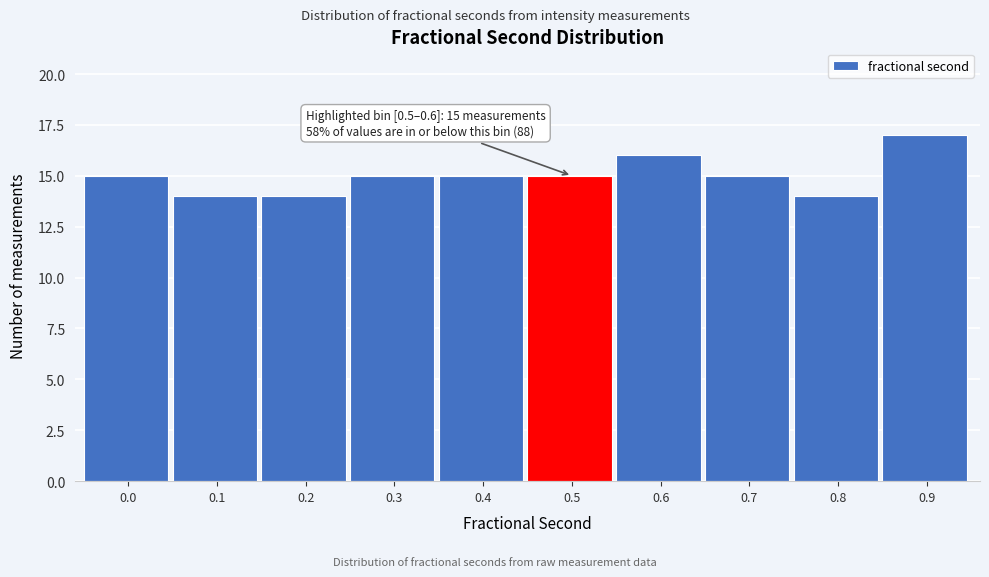

Reading right to left, extract all data points from this chart.

0.9=17	0.8=14	0.7=15	0.6=16	0.5=15	0.4=15	0.3=15	0.2=14	0.1=14	0.0=15